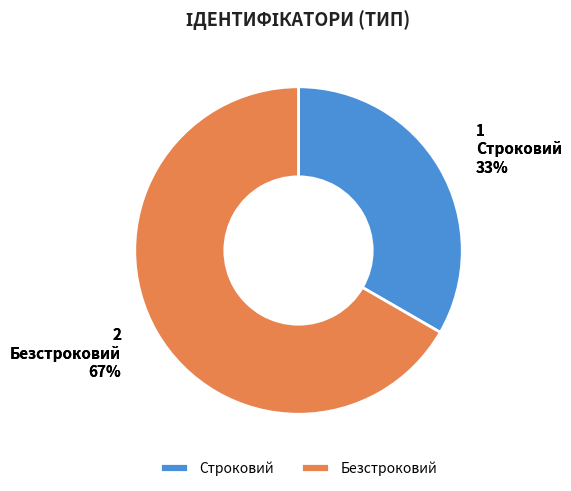

Is it true that Безстроковий is 55% of the pie?

False